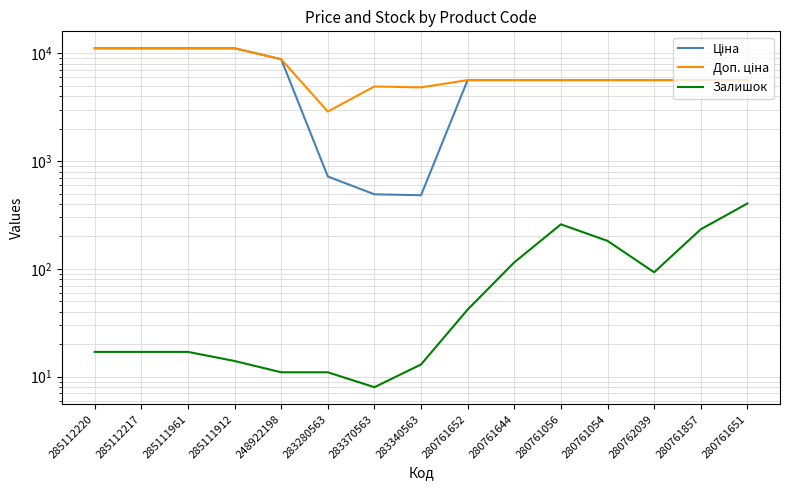

At 280761857, list the series in order from largest to smallest.

Ціна, Доп. ціна, Залишок